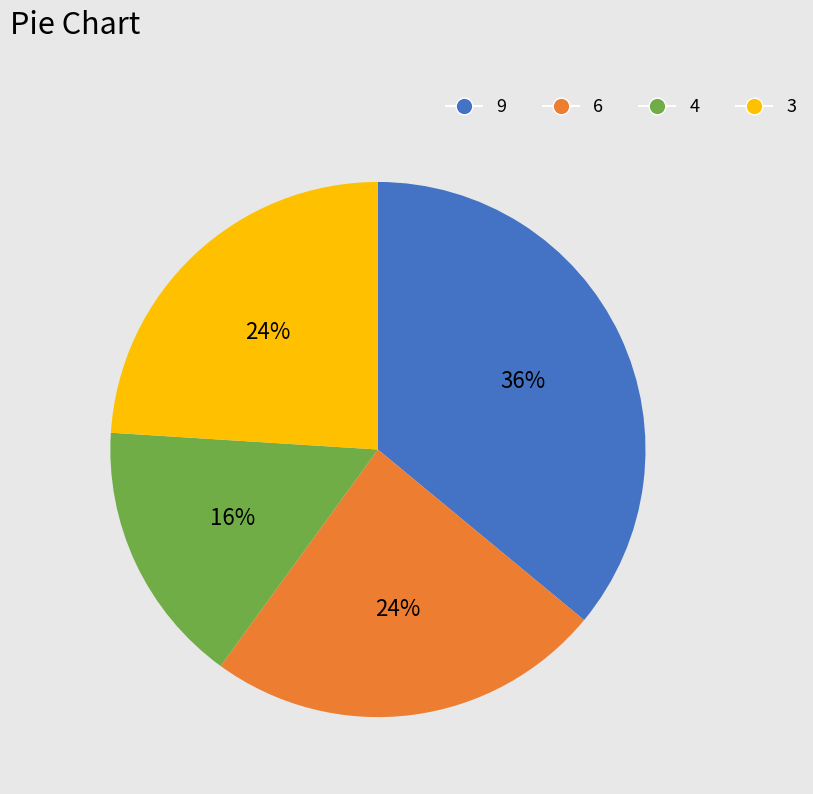

To the nearest percent, what is the difference between the largest and smallest slice percentages?

20%